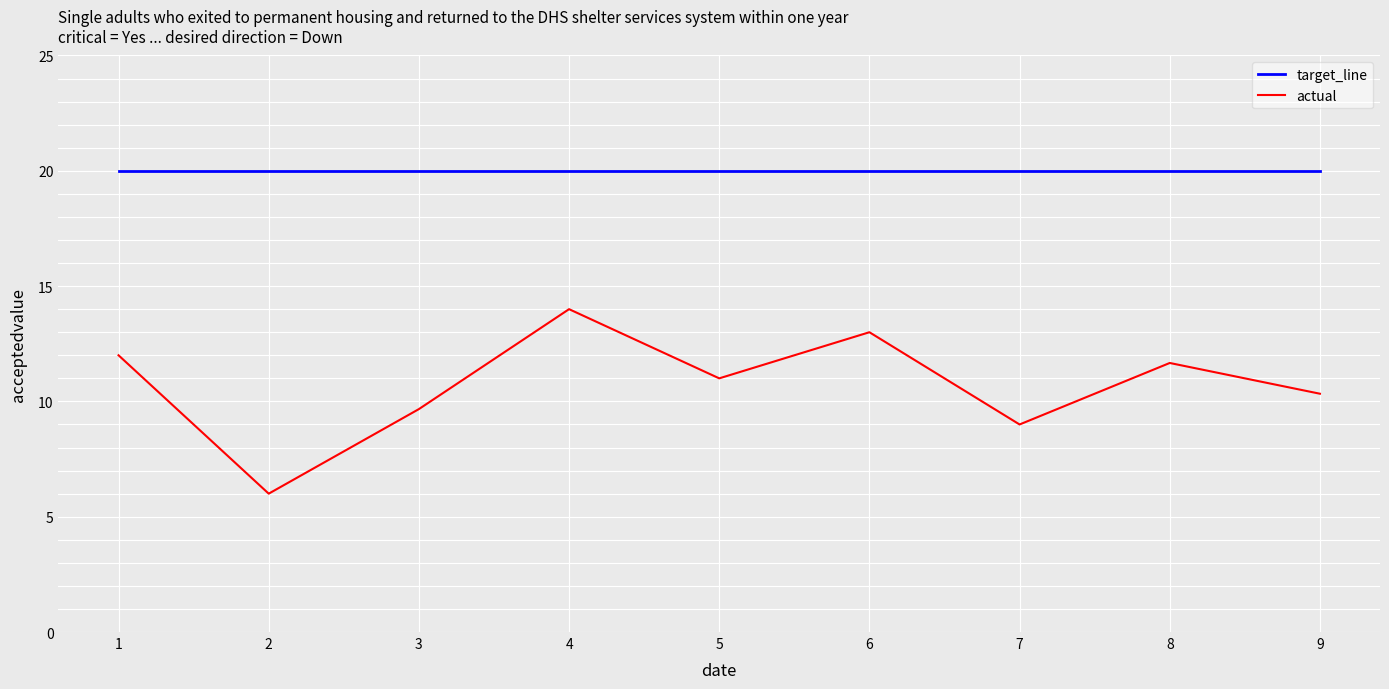

True or false: actual and target_line cross at least once.

False